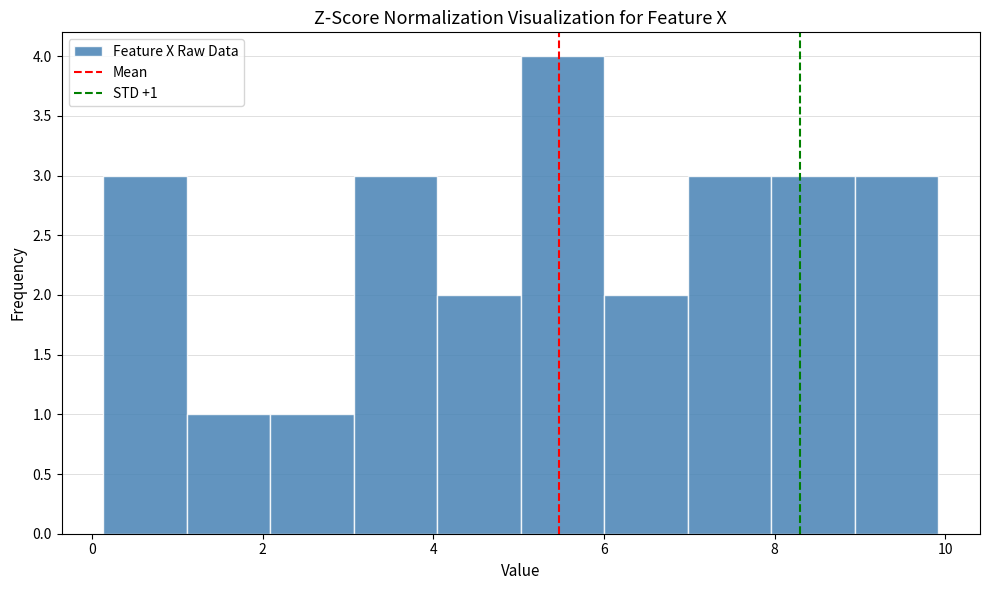

Which range on the x-axis has the tallest bar?

5.0 to 6.0